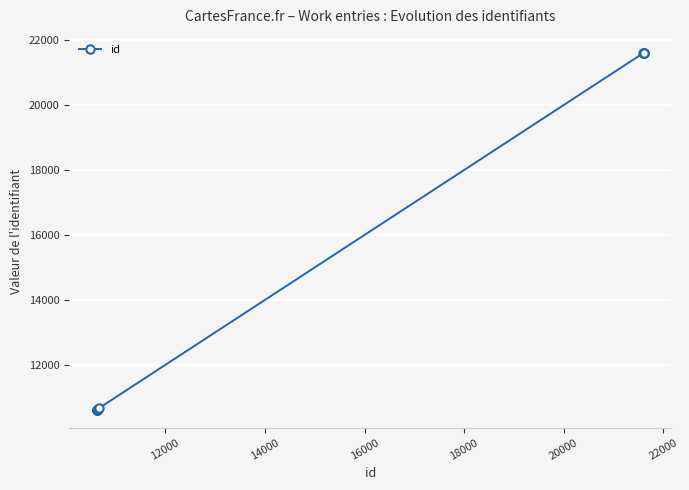

Count the number of data series in this chart.

1